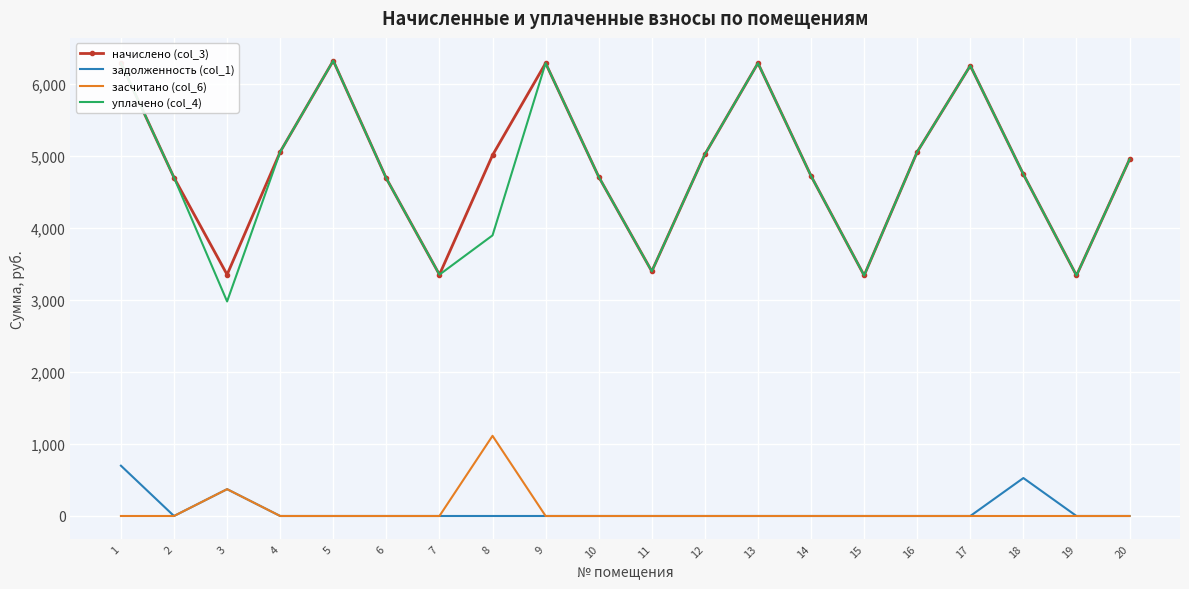

What is the difference between the highest and lowest values at 15?

3340.8